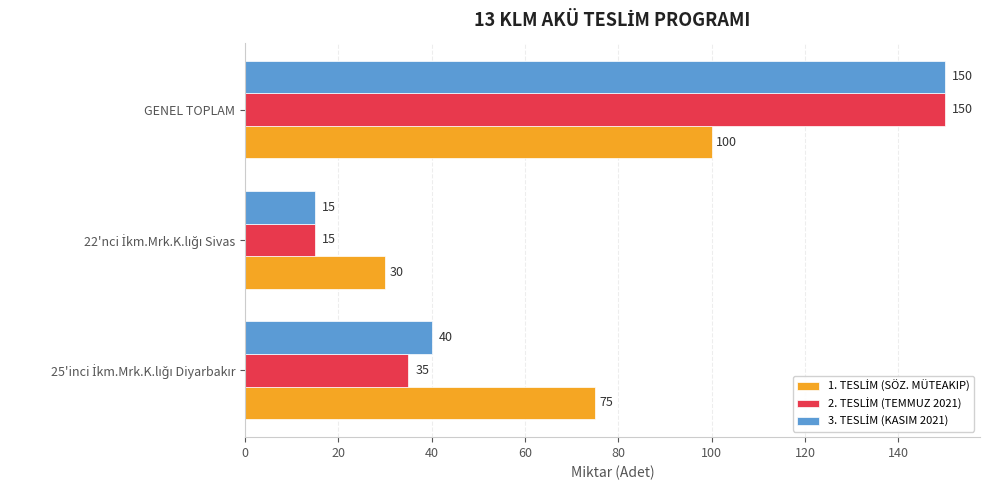

At which category is the sum across all series the highest?

GENEL TOPLAM